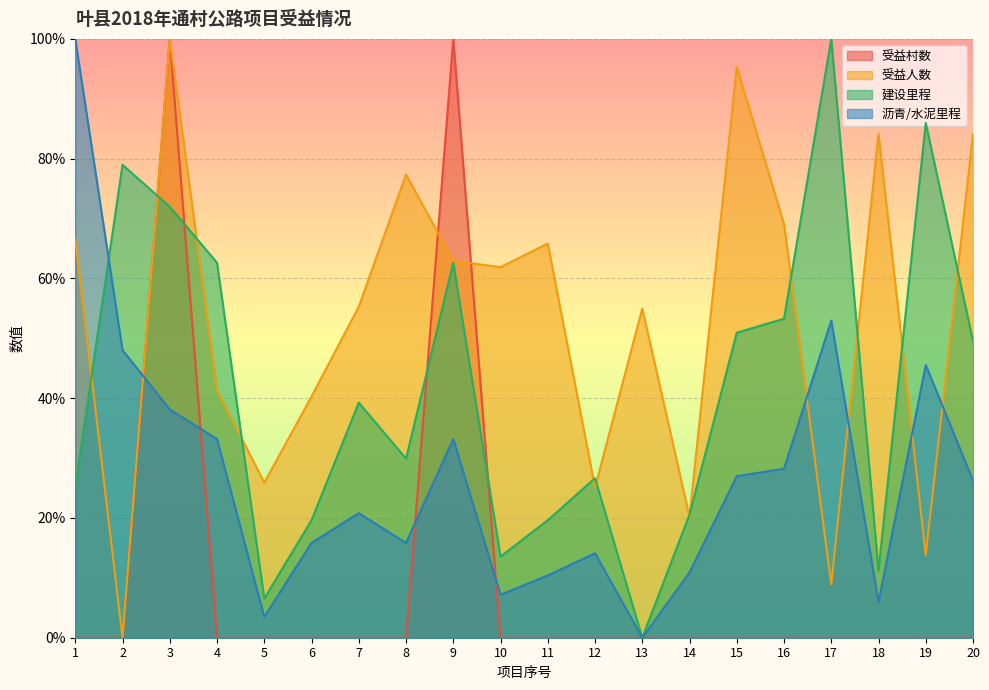

Reading right to left, list all the values displayed in this chart.

受益村数: 0.0	0.0	0.0	0.0	0.0	0.0	0.0	0.0	0.0	0.0	0.0	1.0	0.0	0.0	0.0	0.0	0.0	1.0	0.0	0.0
受益人数: 0.8	0.1	0.8	0.1	0.7	1.0	0.2	0.5	0.3	0.7	0.6	0.6	0.8	0.6	0.4	0.3	0.4	1.0	0.0	0.7
建设里程: 0.5	0.9	0.1	1.0	0.5	0.5	0.2	0.0	0.3	0.2	0.1	0.6	0.3	0.4	0.2	0.1	0.6	0.7	0.8	0.3
沥青/水泥里程: 0.3	0.5	0.1	0.5	0.3	0.3	0.1	0.0	0.1	0.1	0.1	0.3	0.2	0.2	0.2	0.0	0.3	0.4	0.5	1.0